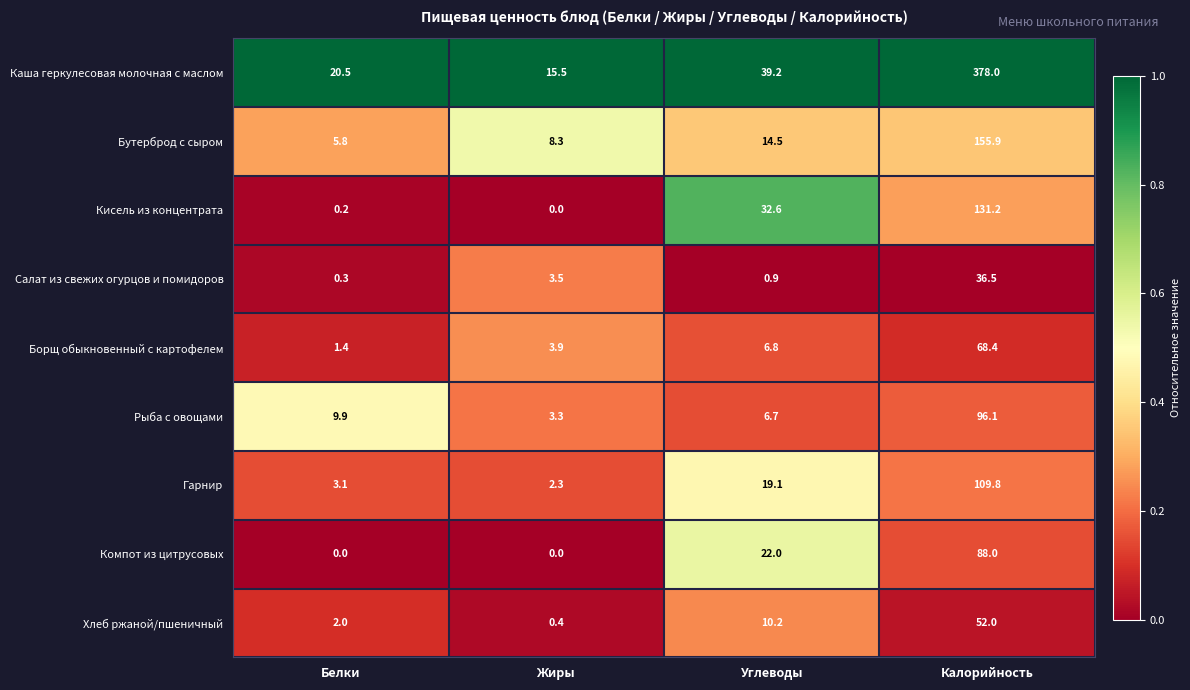

At how many categories does at least one series exceed 0?

4